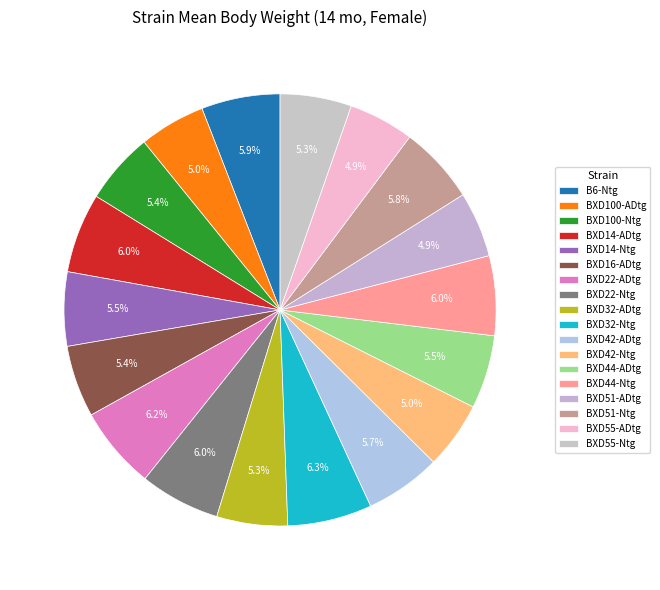

To the nearest percent, what is the average slice percentage?

6%